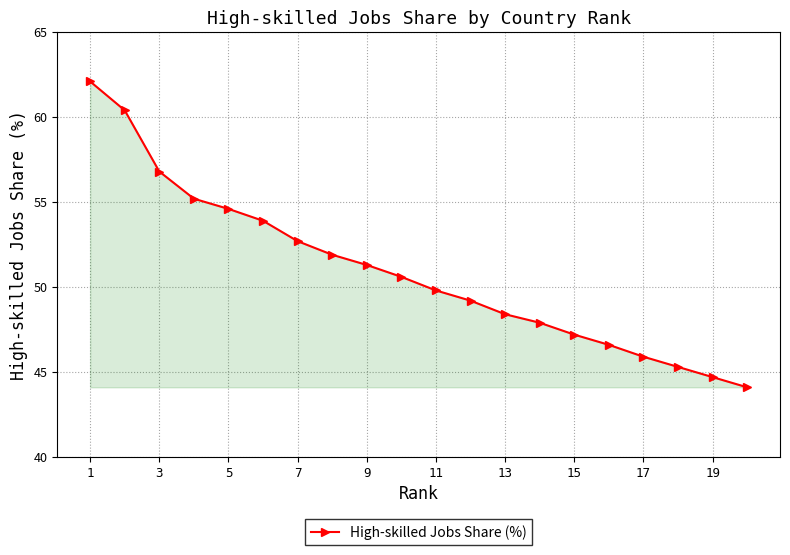

What is the value of the 2nd point from the left?

60.4